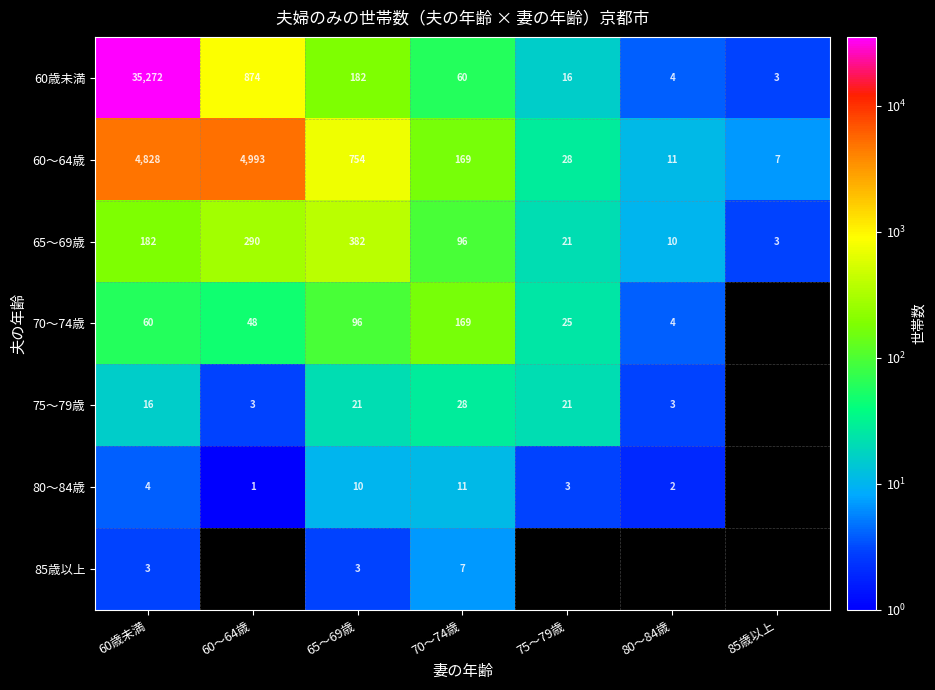

Is it true that 80～84歳 equals 2 at 80～84歳?

True